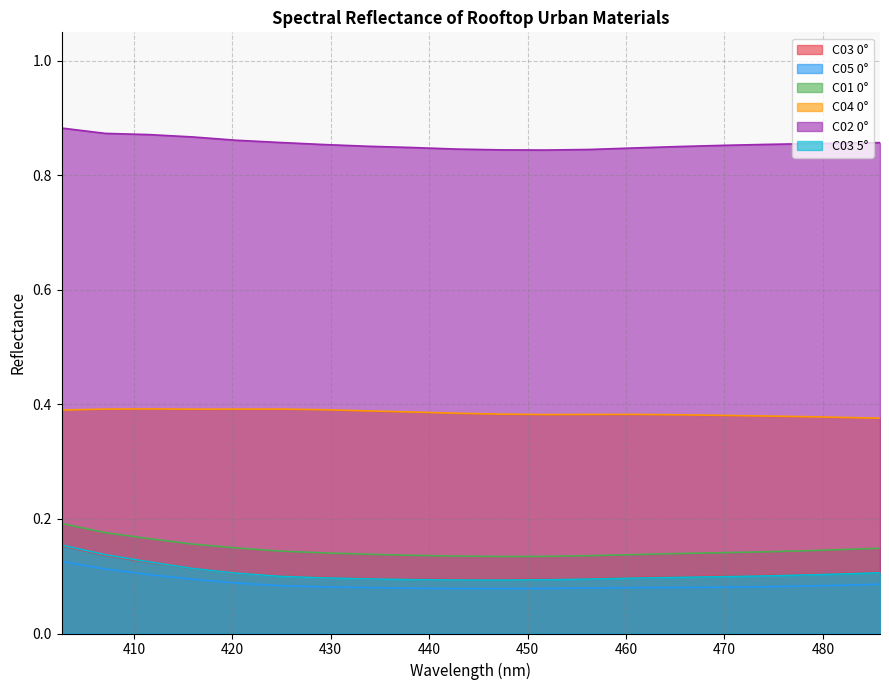

True or false: C02 0° has a value of 0.4 at 451.76.

False